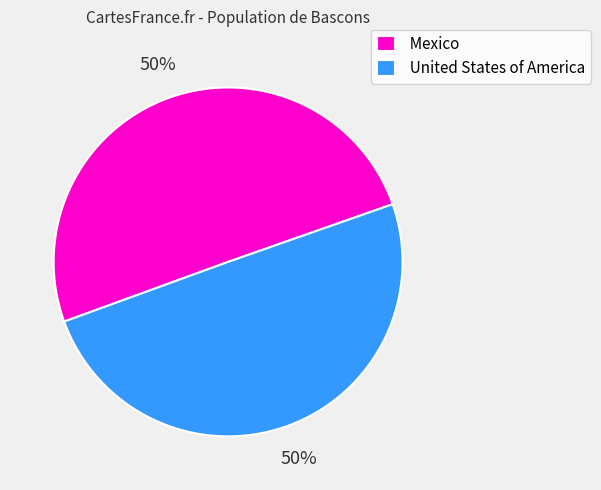

To the nearest percent, what is the combined percentage of Mexico and United States of America?

100%